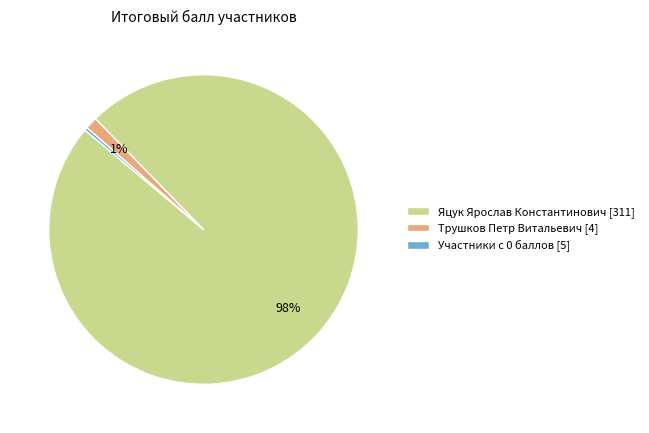

Which category has the biggest portion of the pie?

Яцук Ярослав Константинович [311]